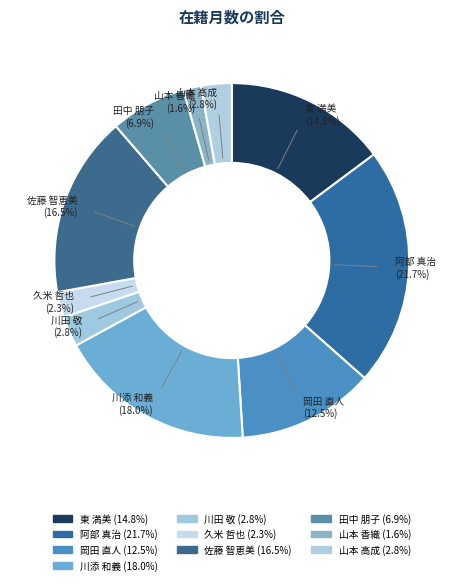

Which category has the smallest portion of the pie?

山本 香織